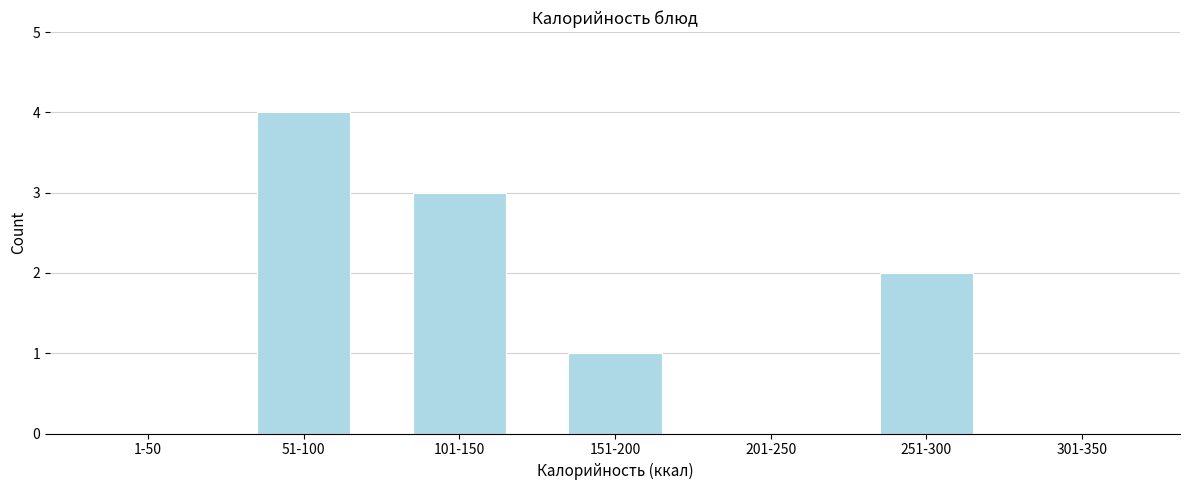

Reading right to left, what are all the values shown in this chart?

301-350=0	251-300=2	201-250=0	151-200=1	101-150=3	51-100=4	1-50=0